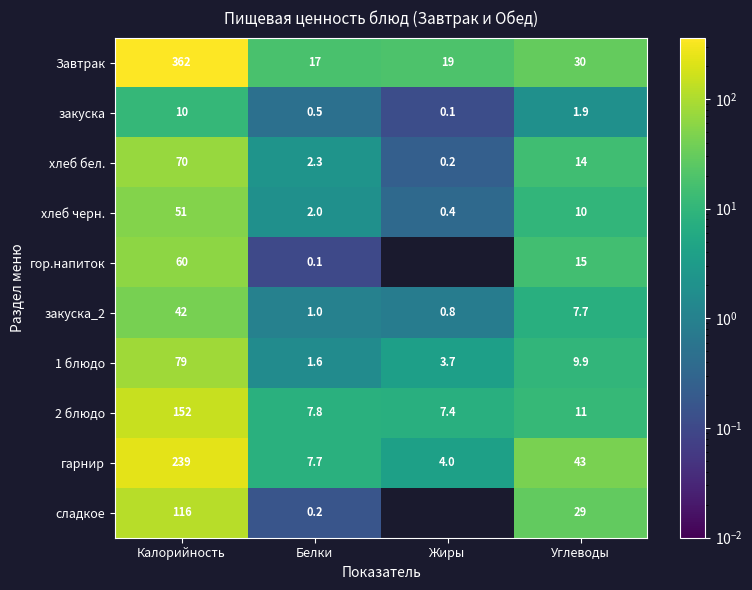

Between Калорийность and Углеводы, which series saw the biggest shift?

Завтрак